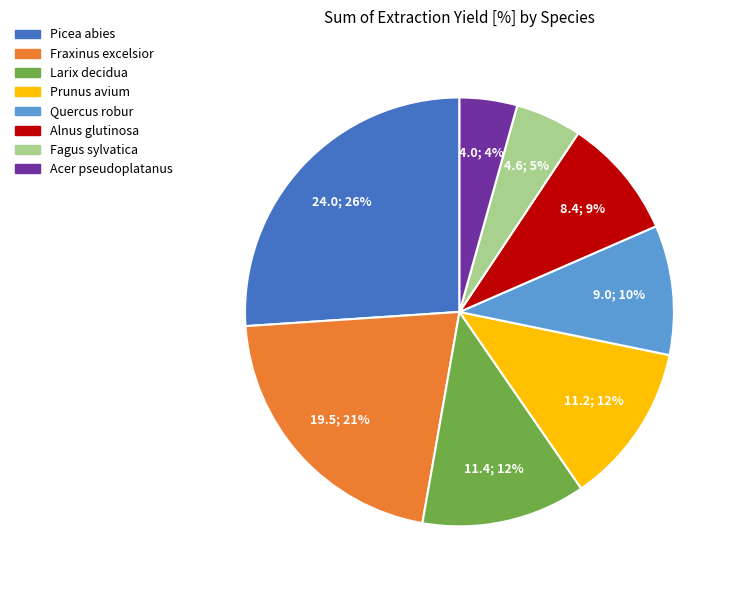

To the nearest percent, what is the average slice percentage?

12%